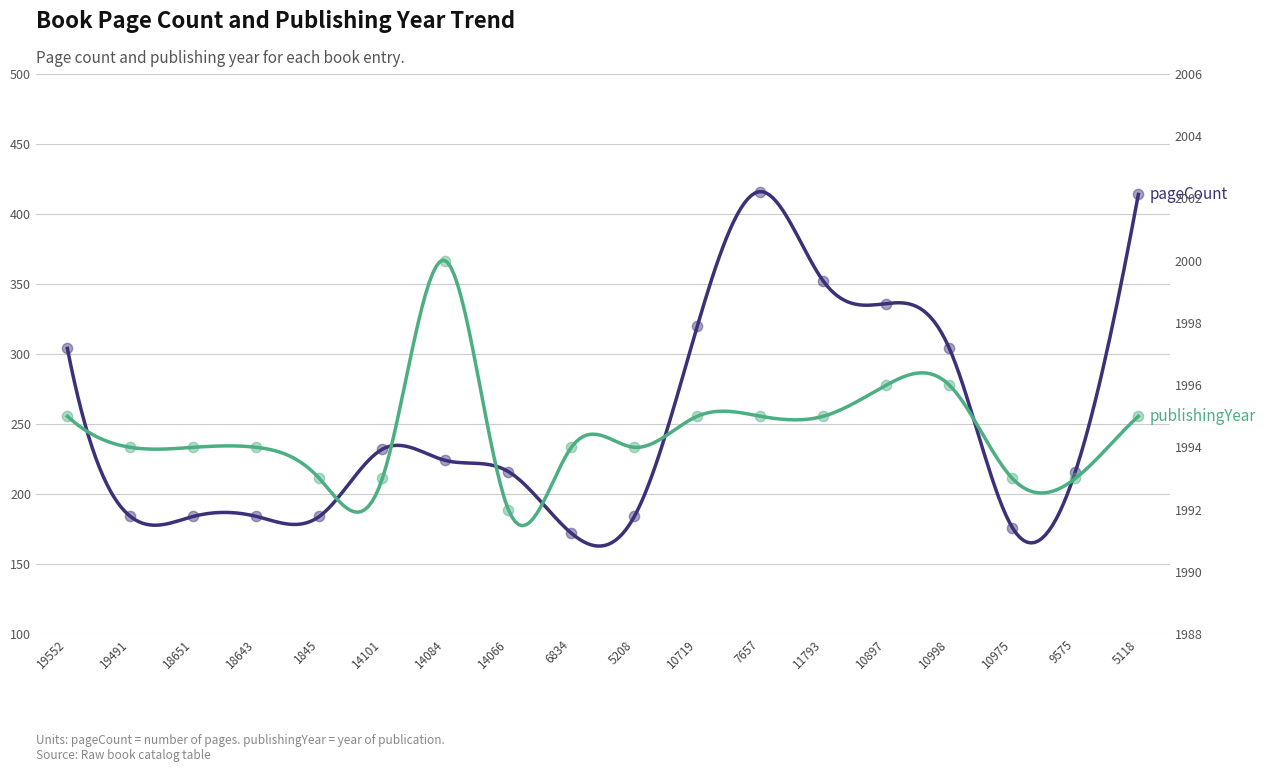

Which series reaches the maximum Y coordinate?

publishingYear